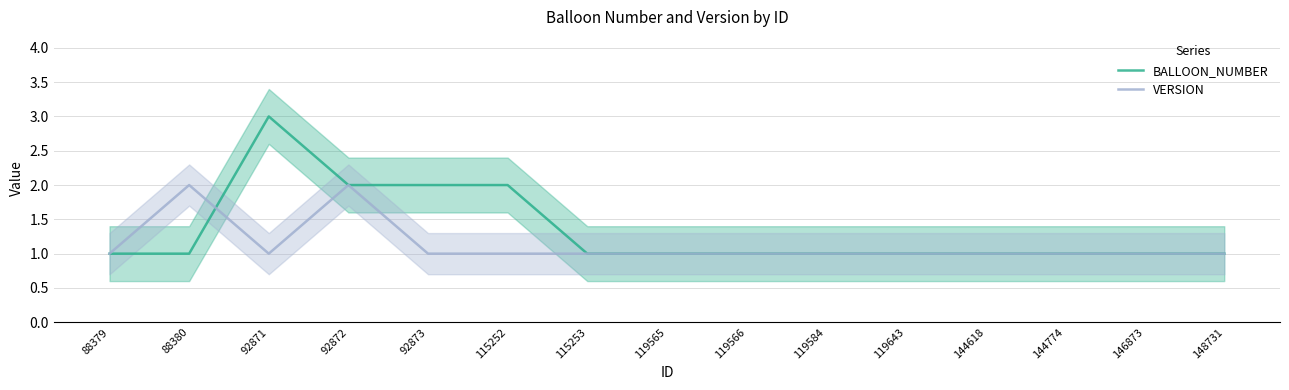

Rank the series at 88380 from highest to lowest value.

VERSION, BALLOON_NUMBER